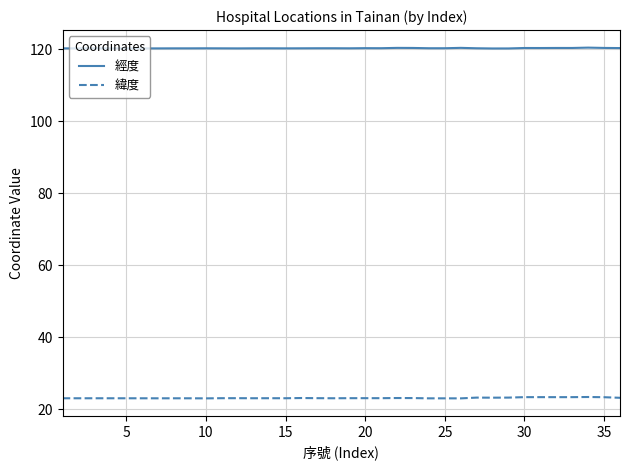

How many lines are shown in the chart?

2